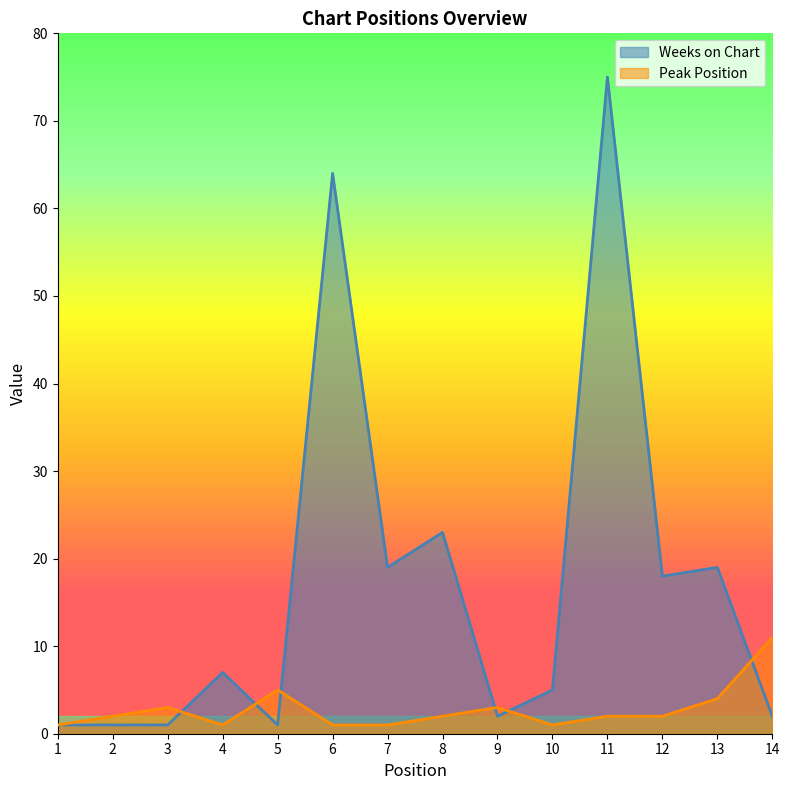

Reading right to left, extract all data points from this chart.

Weeks on Chart: 2	19	18	75	5	2	23	19	64	1	7	1	1	1
Peak Position: 11	4	2	2	1	3	2	1	1	5	1	3	2	1